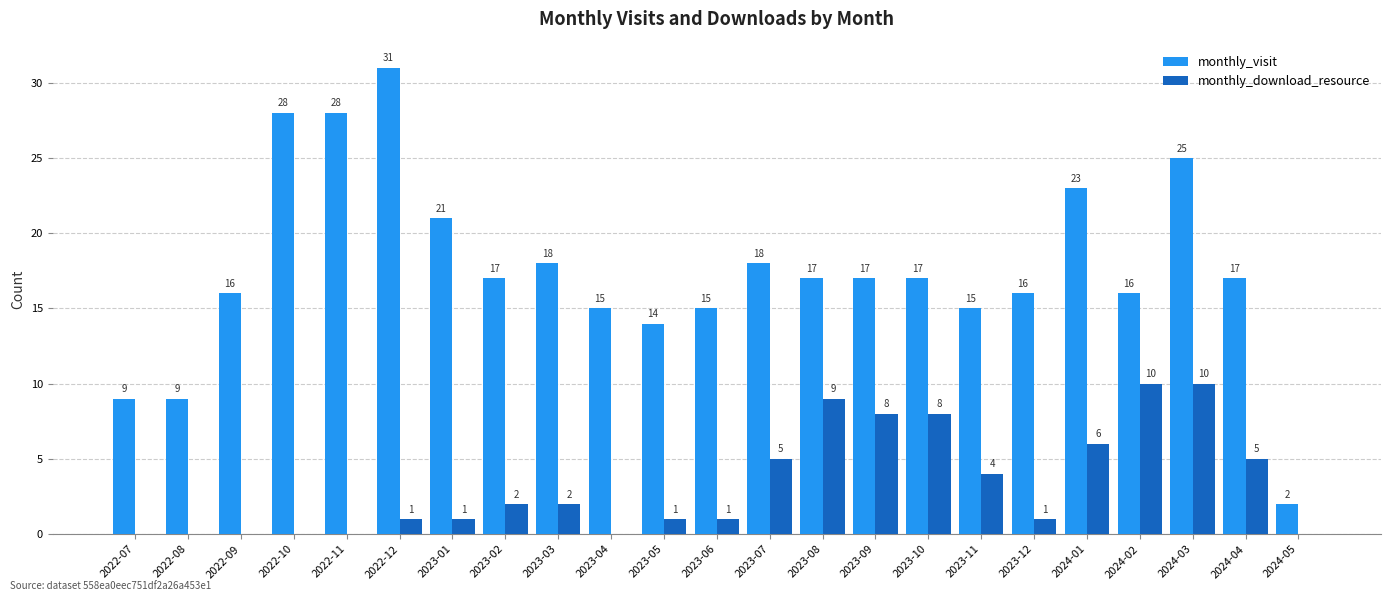

Reading left to right, transcribe all the data shown in this chart.

monthly_visit: 9	9	16	28	28	31	21	17	18	15	14	15	18	17	17	17	15	16	23	16	25	17	2
monthly_download_resource: 0	0	0	0	0	1	1	2	2	0	1	1	5	9	8	8	4	1	6	10	10	5	0